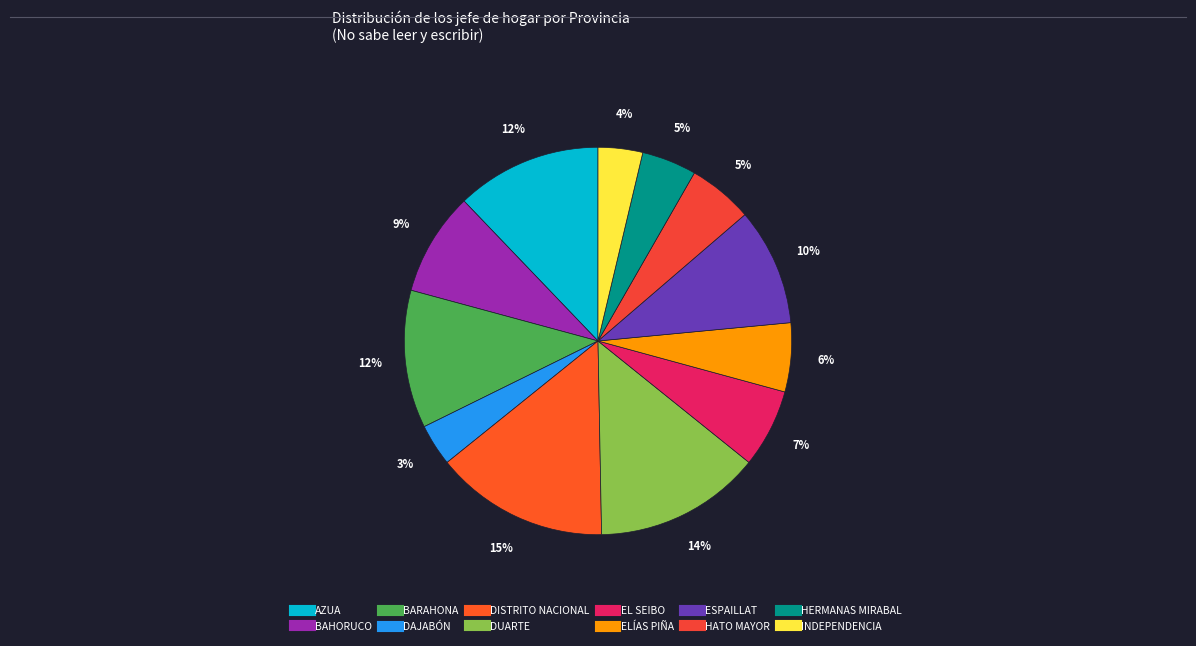

Is it true that AZUA is 26% of the pie?

False